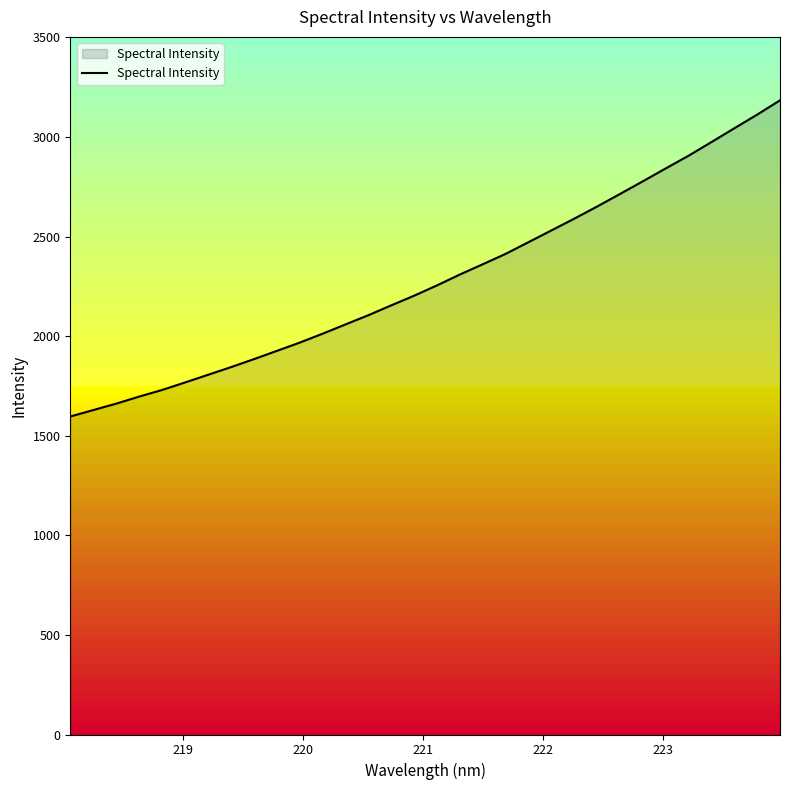

What is the greatest value displayed?

3184.2